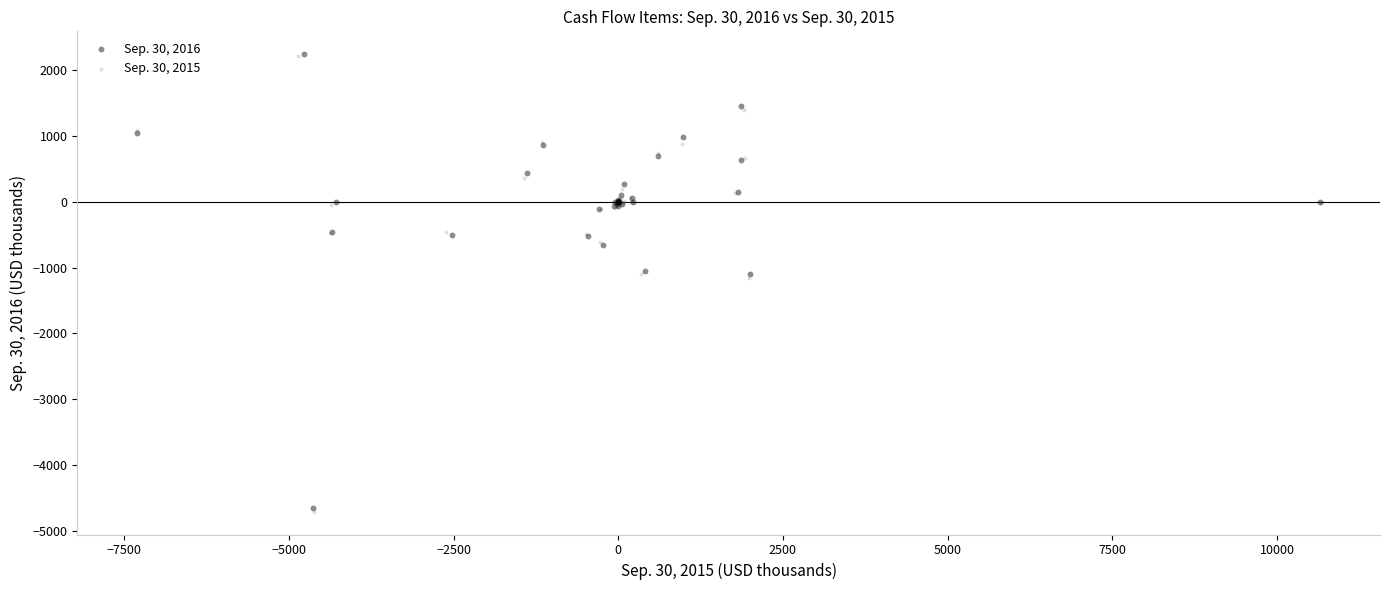

Which series has the widest spread of Y values?

Sep. 30, 2015